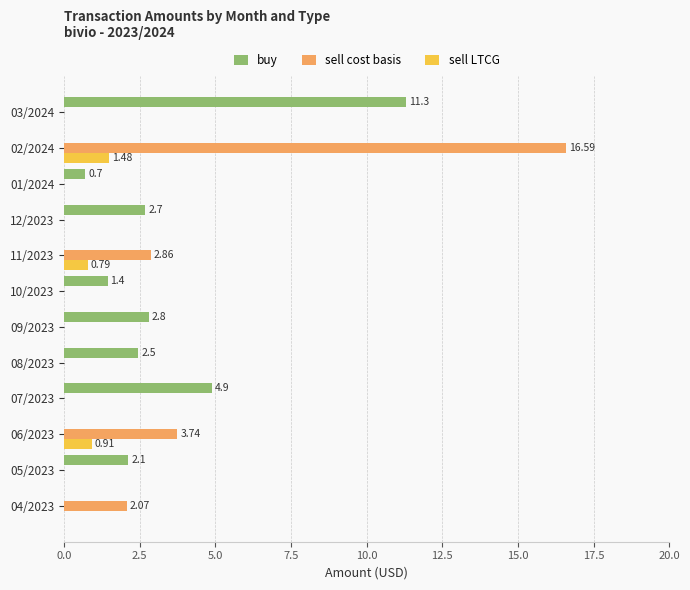

At which category is the sum across all series the highest?

02/2024